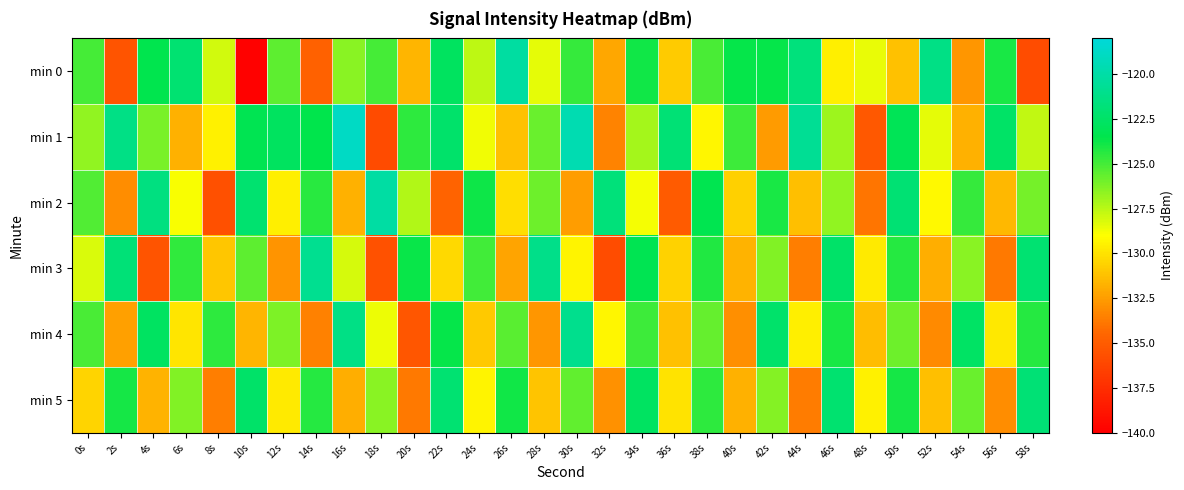

What is the total value across all series at 58s?

-757.8